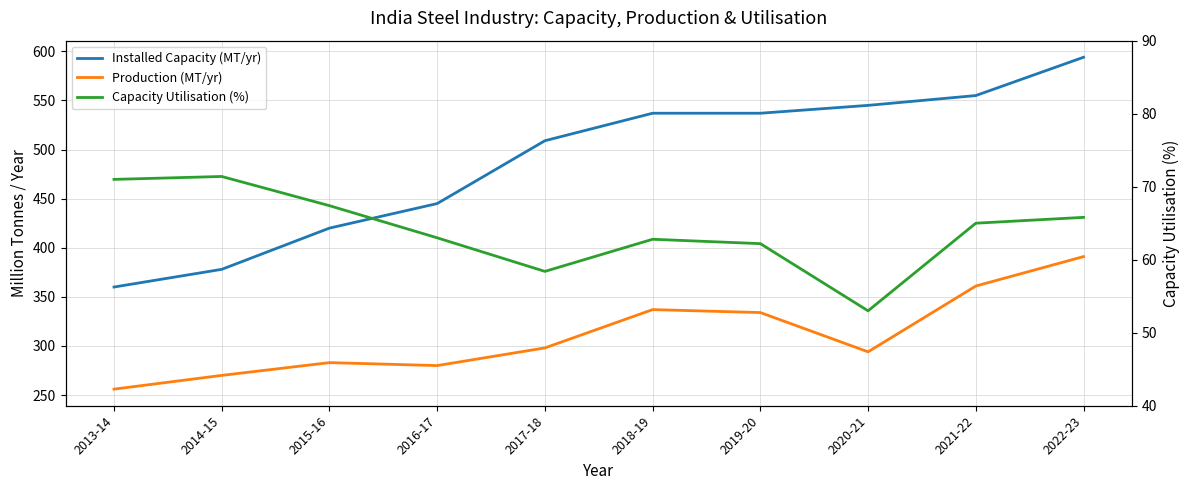

True or false: Installed Capacity (MT/yr) and Capacity Utilisation (%) cross at least once.

False